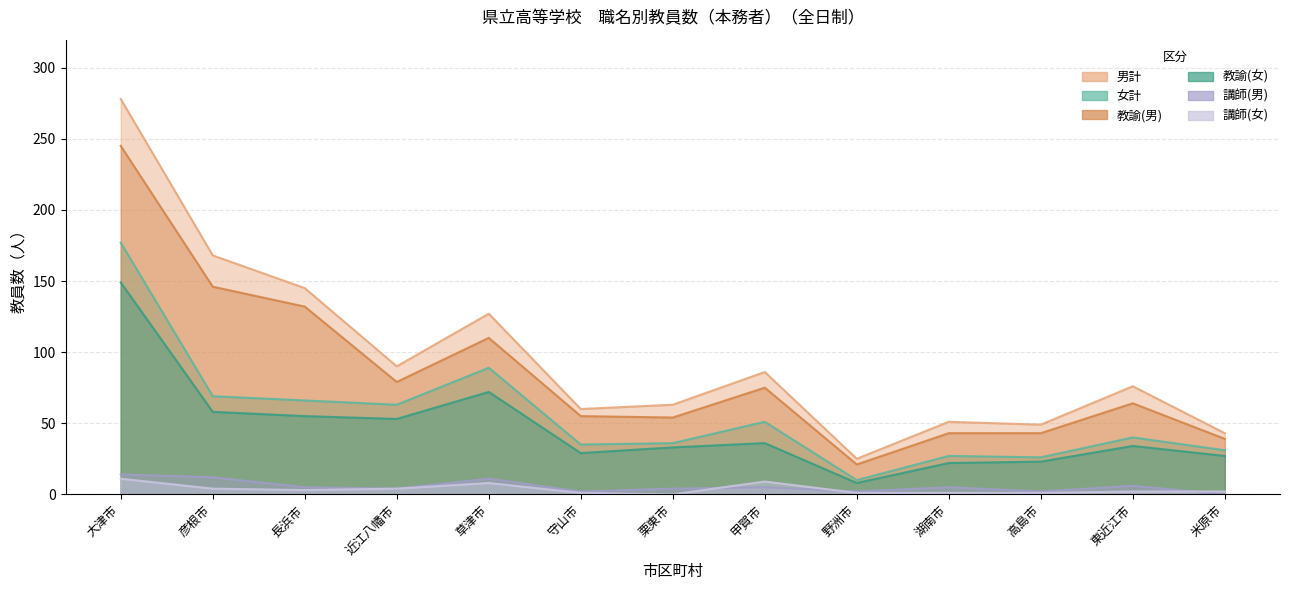

Reading left to right, transcribe all the data shown in this chart.

女計: 177	69	66	63	89	35	36	51	10	27	26	40	31
教諭(女): 149	58	55	53	72	29	33	36	8	22	23	34	27
男計: 278	168	145	90	127	60	63	86	25	51	49	76	43
教諭(男): 245	146	132	79	110	55	54	75	21	43	43	64	39
講師(男): 14	12	5	4	11	2	4	5	2	5	2	6	0
講師(女): 11	4	3	4	8	1	0	9	1	1	1	2	2